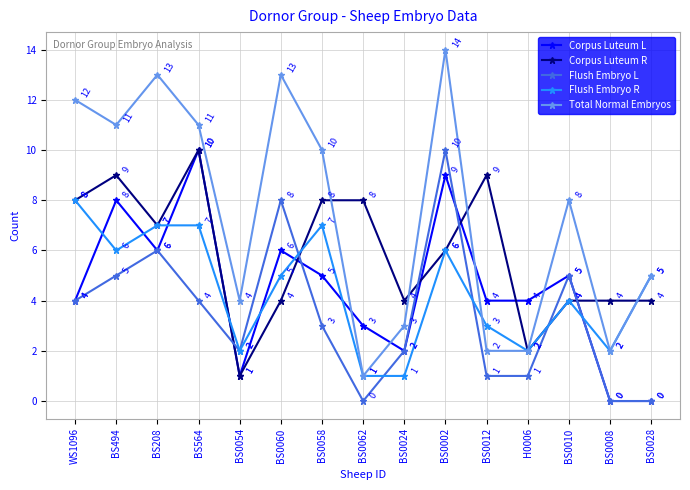

Between BS0060 and BS0062, which series saw the biggest shift?

Total Normal Embryos